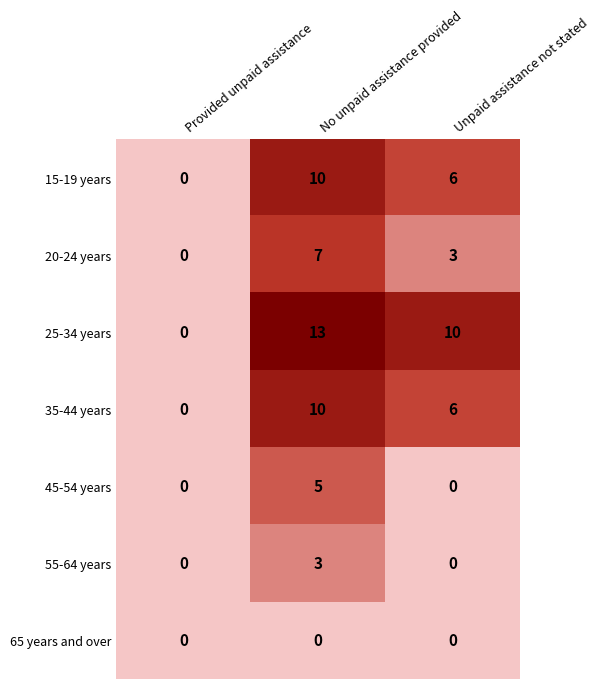

At how many categories does at least one series exceed 5?

2